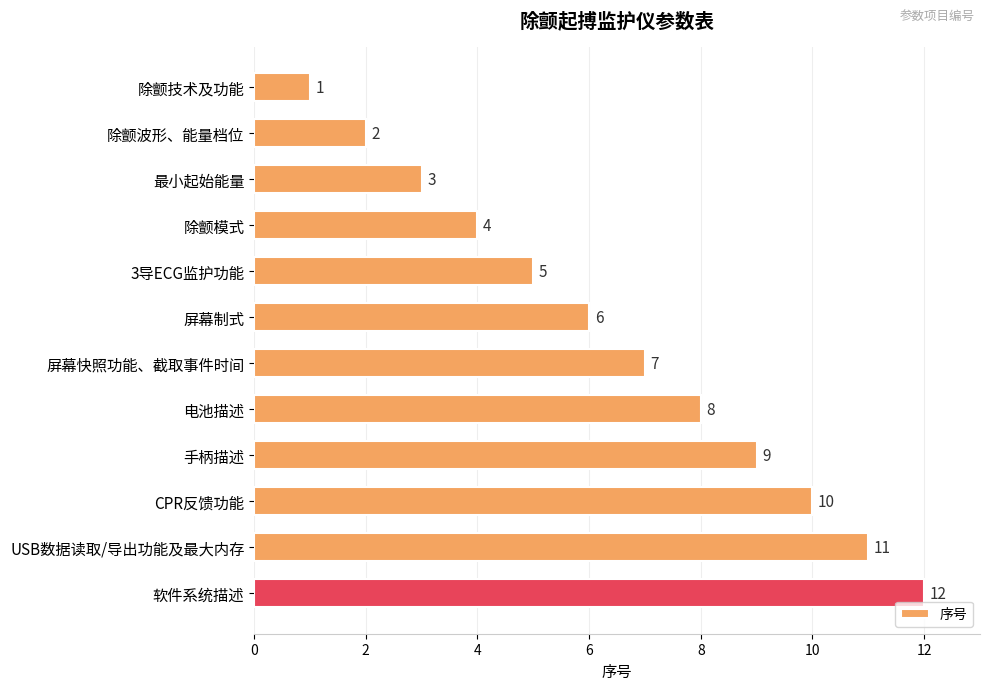

What is the change in value from 除颤波形、能量档位 to 屏幕快照功能、截取事件时间?

+5